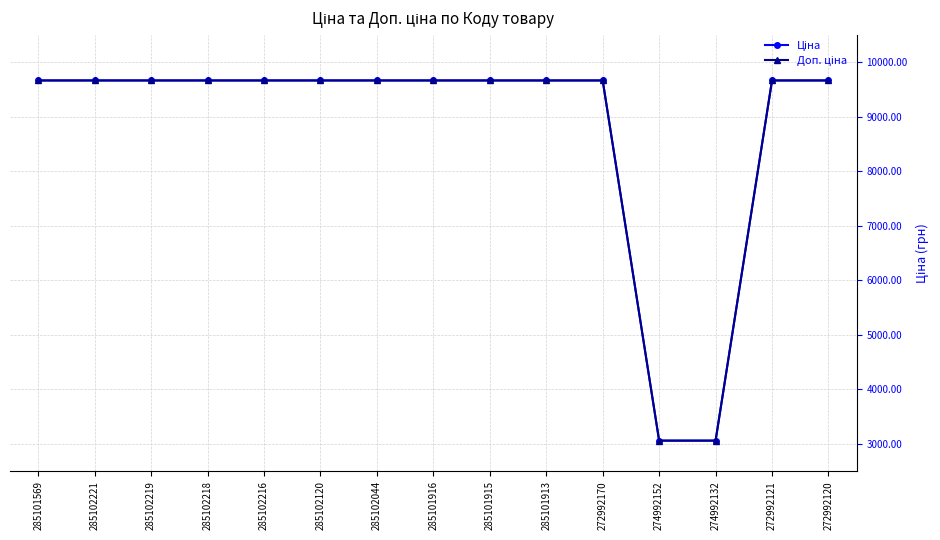

What is the minimum value shown in the chart?

3059.7